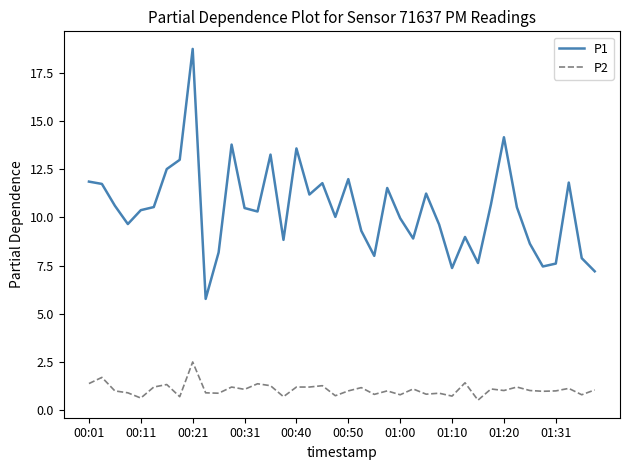

Which series has the largest total across all categories?

P1